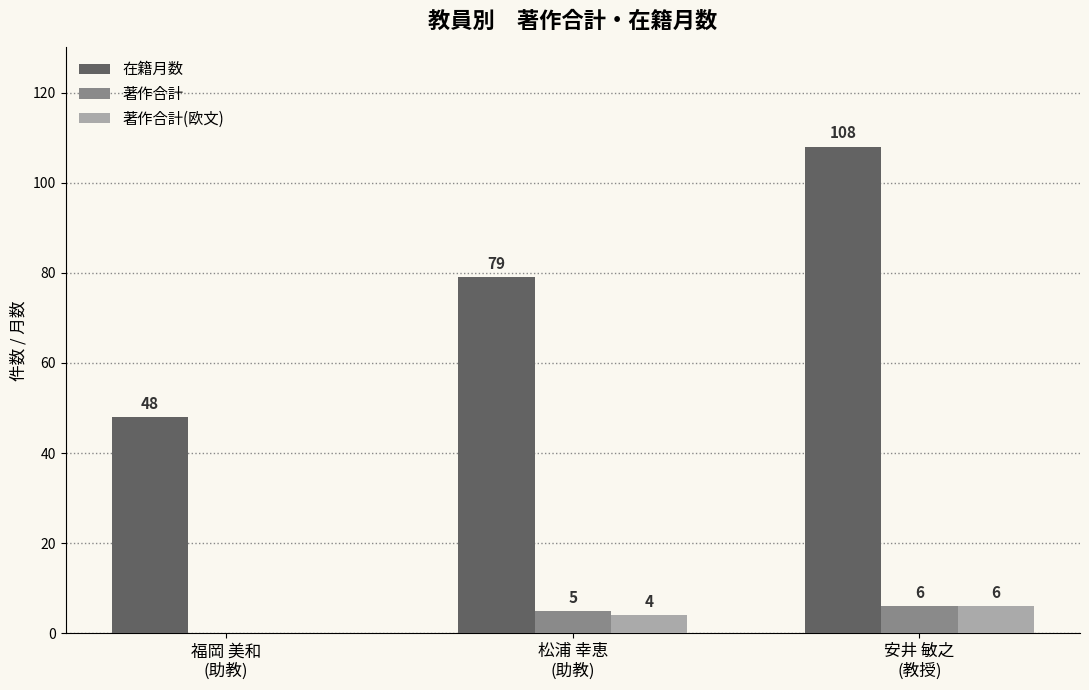

What is the difference between the 在籍月数 values at 福岡 美和
(助教) and 松浦 幸恵
(助教)?

31